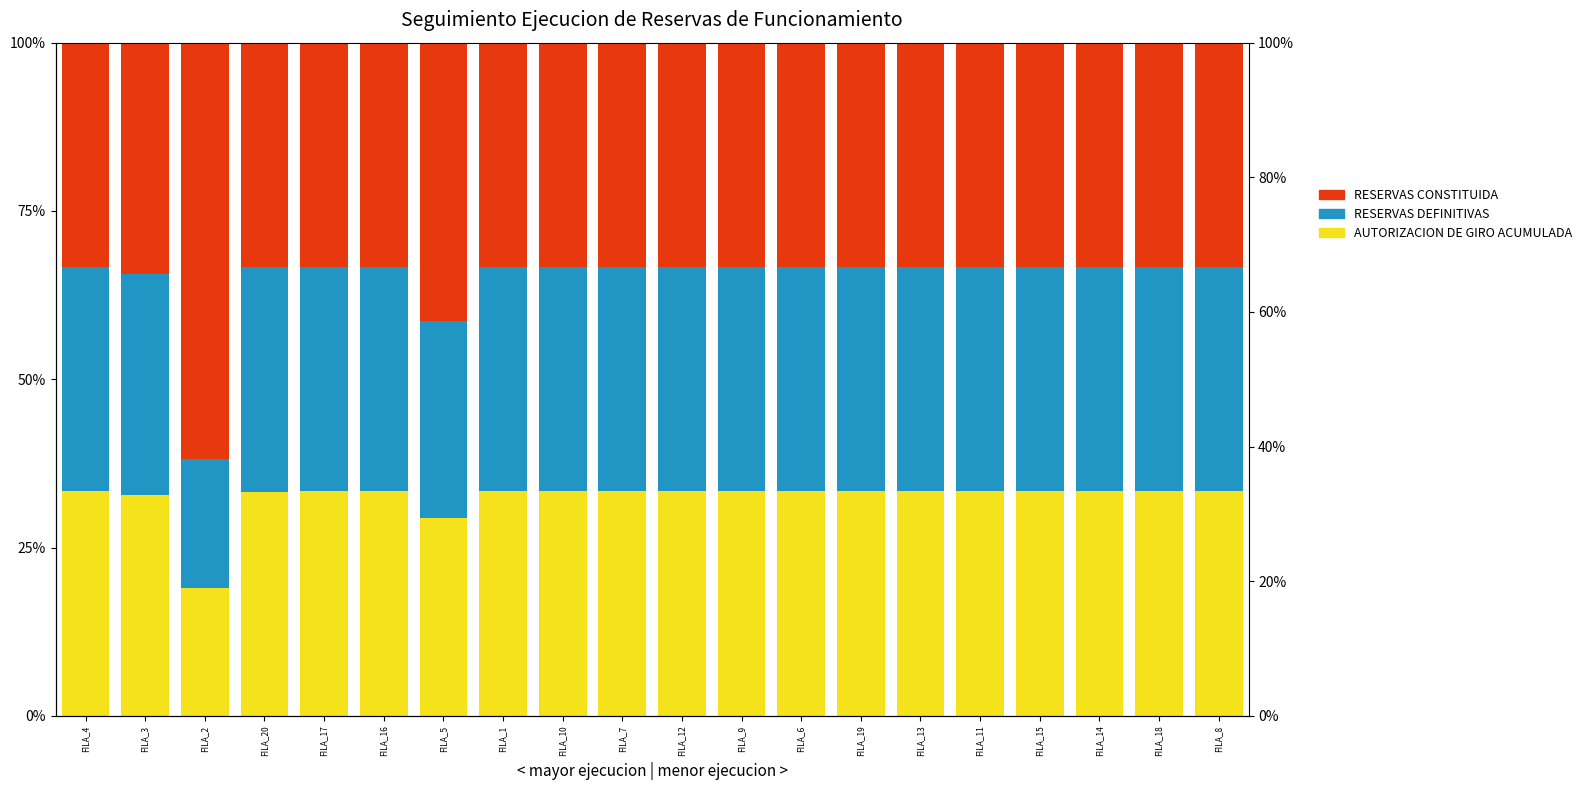

List the labels in order of RESERVAS CONSTITUIDA value, largest first.

FILA_2, FILA_5, FILA_3, FILA_20, FILA_9, FILA_4, FILA_17, FILA_16, FILA_1, FILA_10, FILA_7, FILA_12, FILA_6, FILA_19, FILA_13, FILA_11, FILA_15, FILA_14, FILA_18, FILA_8